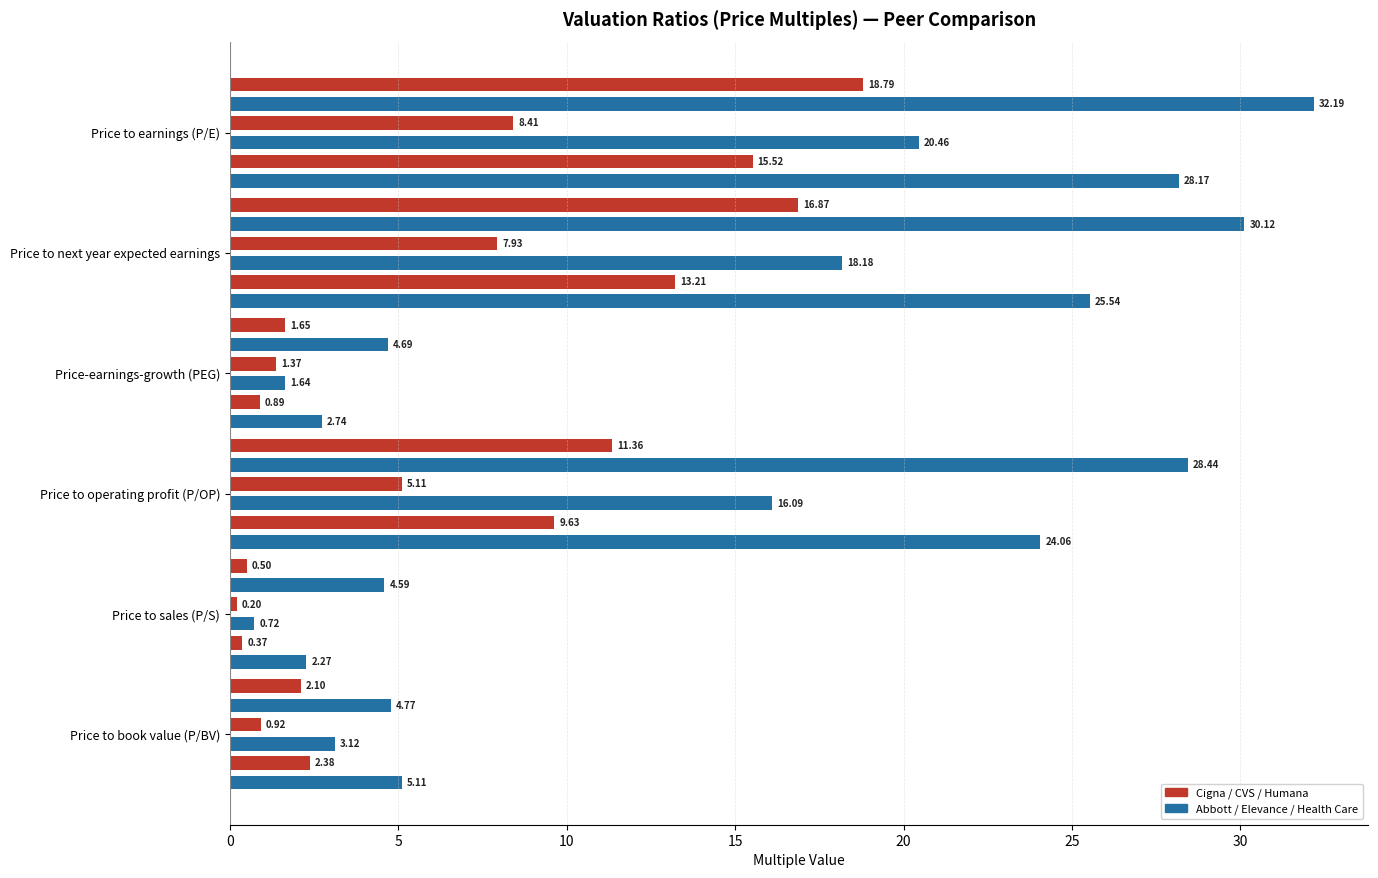

The value of CVS Health Corp. at Price to earnings (P/E) is 8.4. True or false?

True